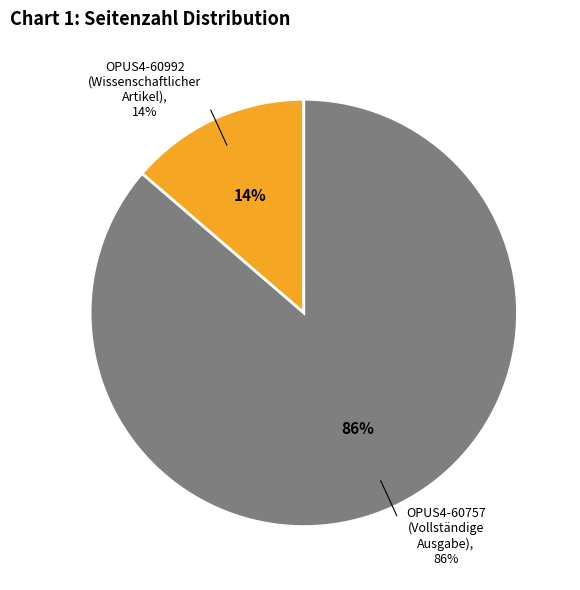

How many slices are in this pie chart?

2